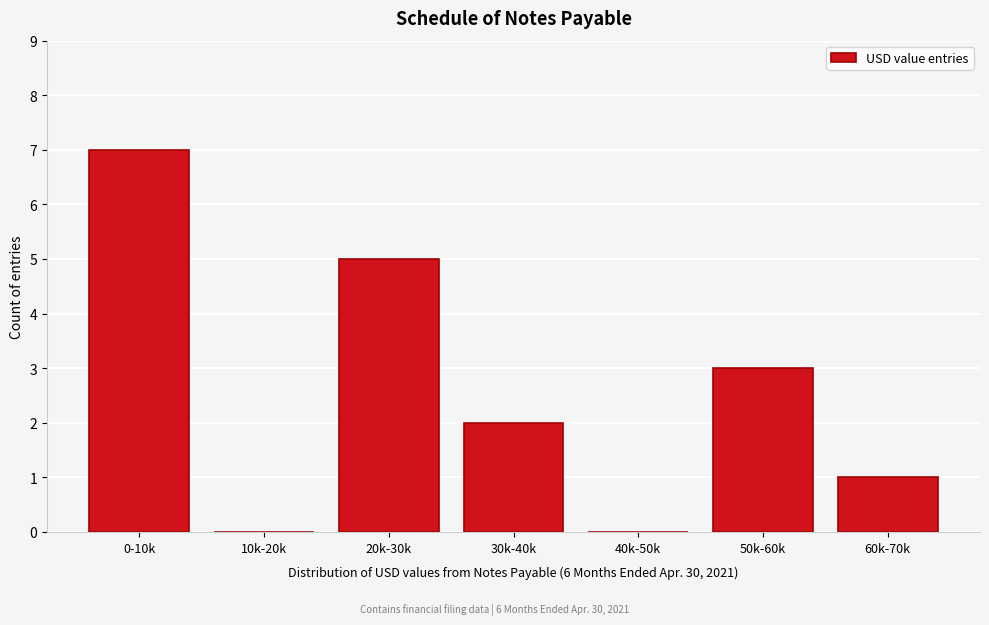

Reading left to right, list all the values displayed in this chart.

0-10k=7	10k-20k=0	20k-30k=5	30k-40k=2	40k-50k=0	50k-60k=3	60k-70k=1